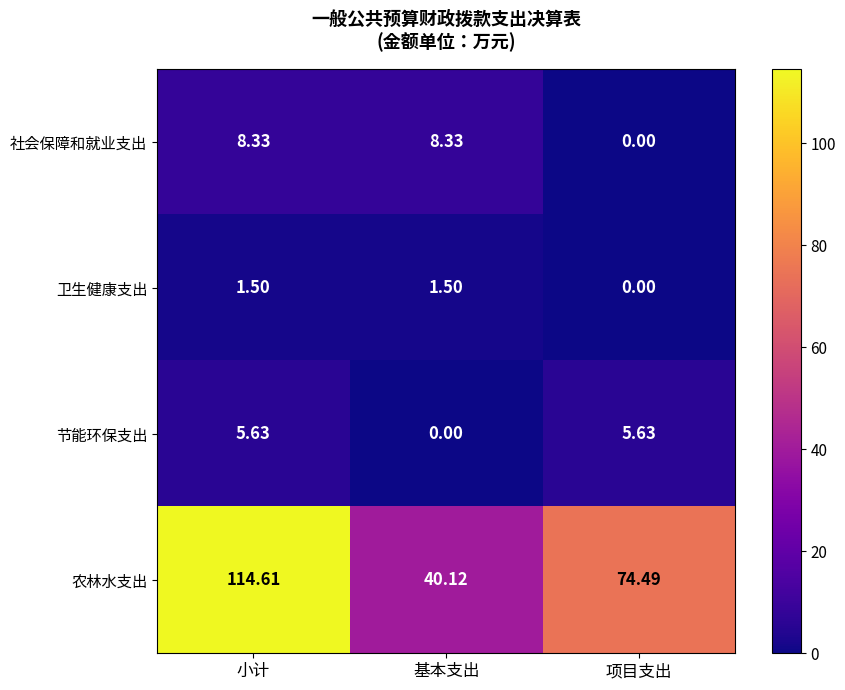

What is the total value across all series at 项目支出?

80.1